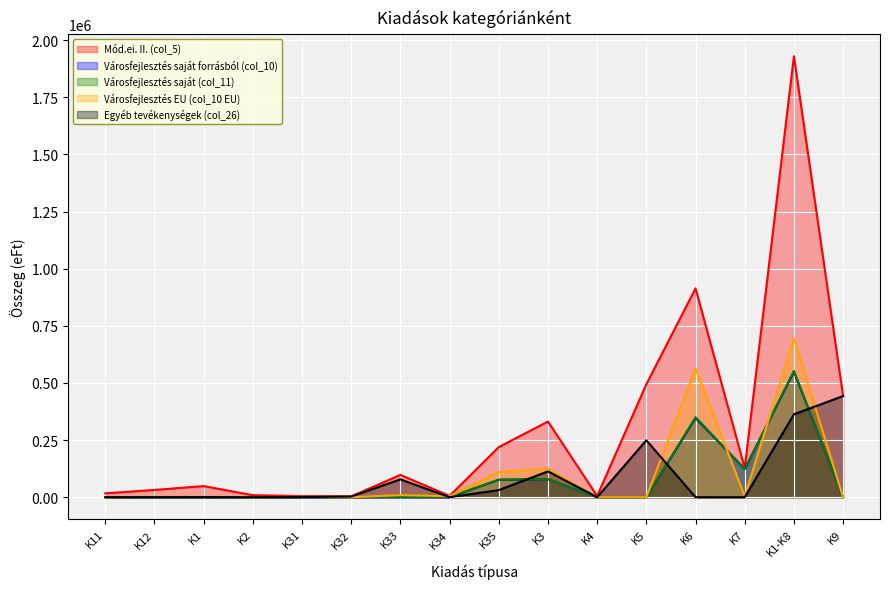

Rank the series by their maximum value, from lowest to highest.

Egyéb tevékenységek (col_26), Városfejlesztés saját forrásból (col_10), Városfejlesztés saját (col_11), Városfejlesztés EU (col_10 EU), Mód.ei. II. (col_5)